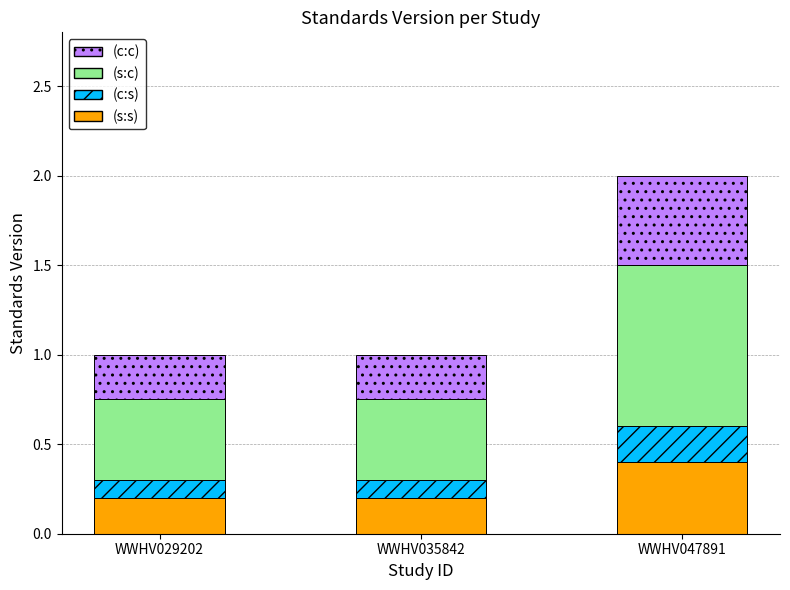

Is it true that (s:s) equals 0.2 at WWHV029202?

True